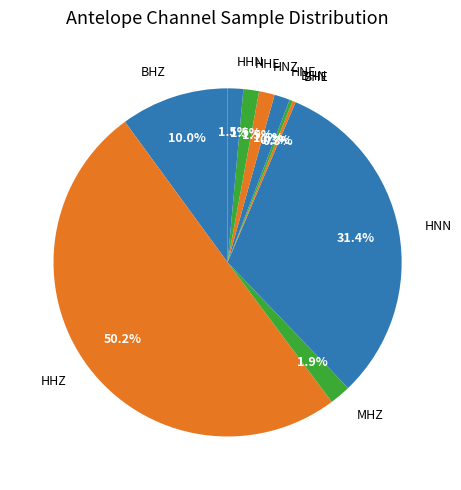

How many segments does this pie chart have?

10